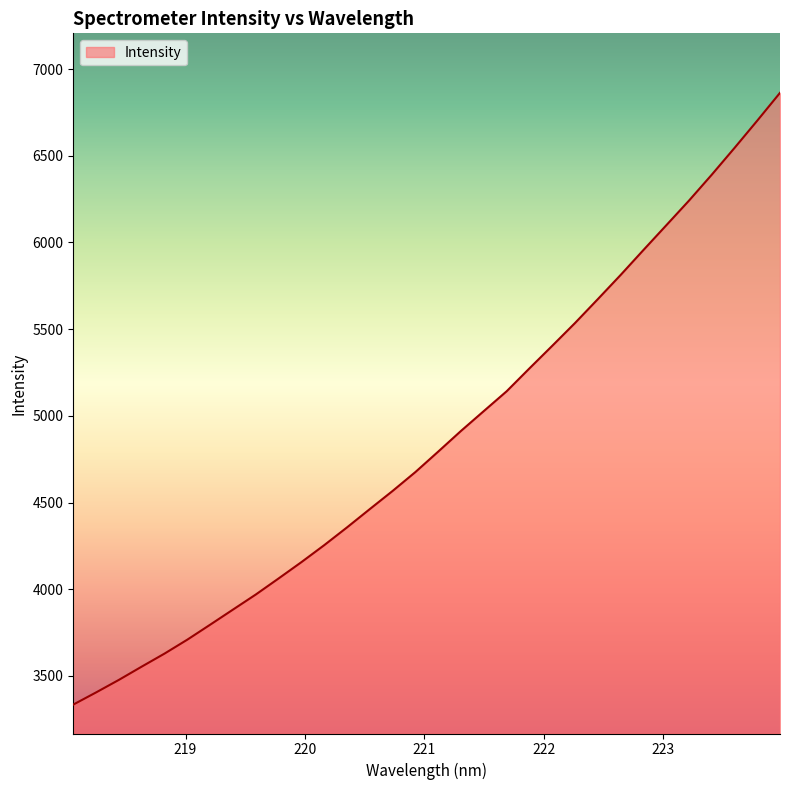

What is the minimum value shown in the chart?

3334.9